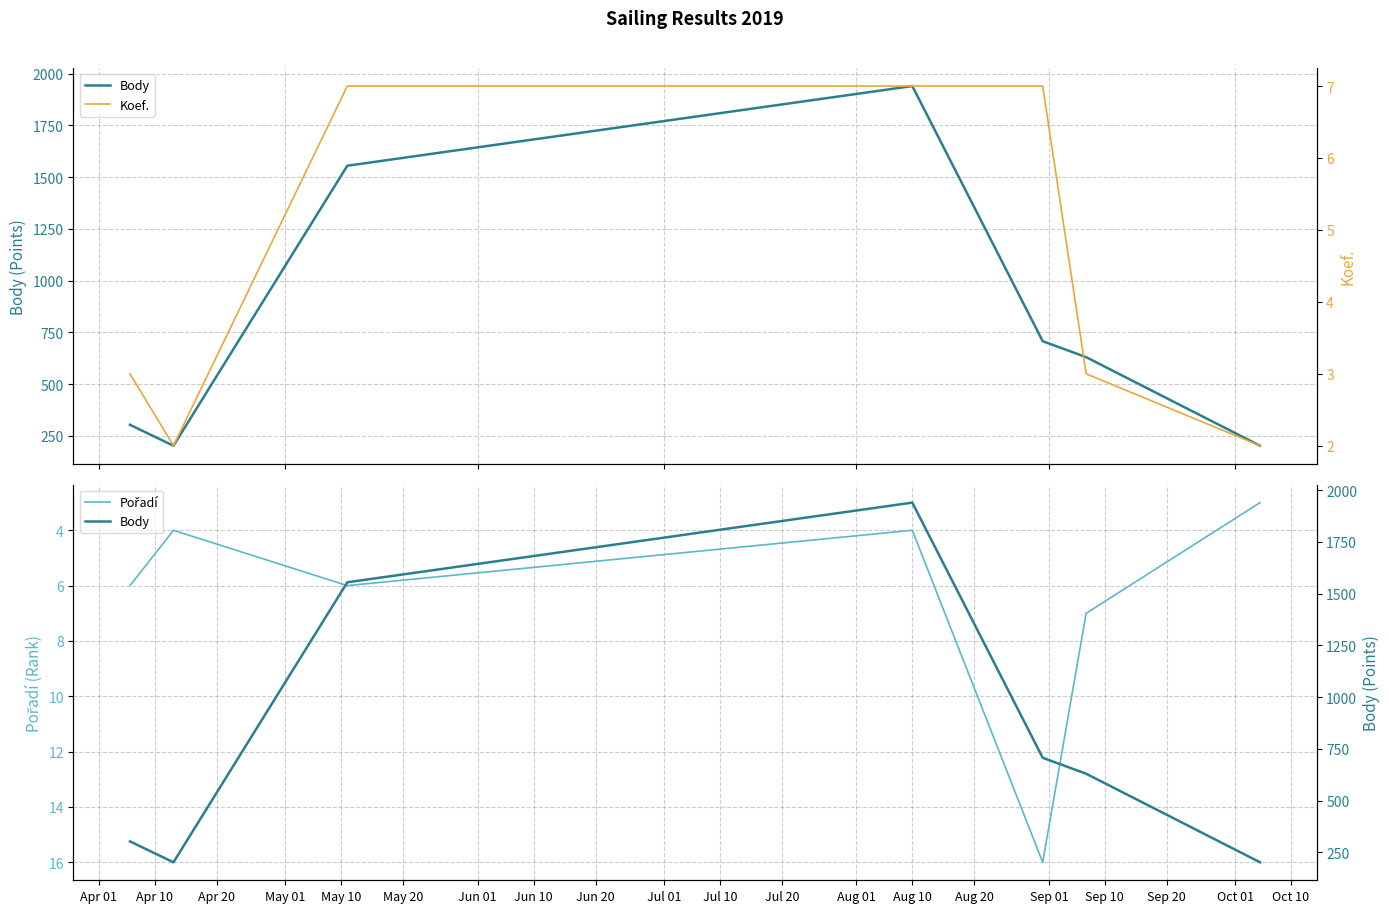

Reading right to left, extract all data points from this chart.

Body: 202	630	707	1940	1555	202	303
Pořadí: 3	7	16	4	6	4	6
Koef.: 2	3	7	7	7	2	3